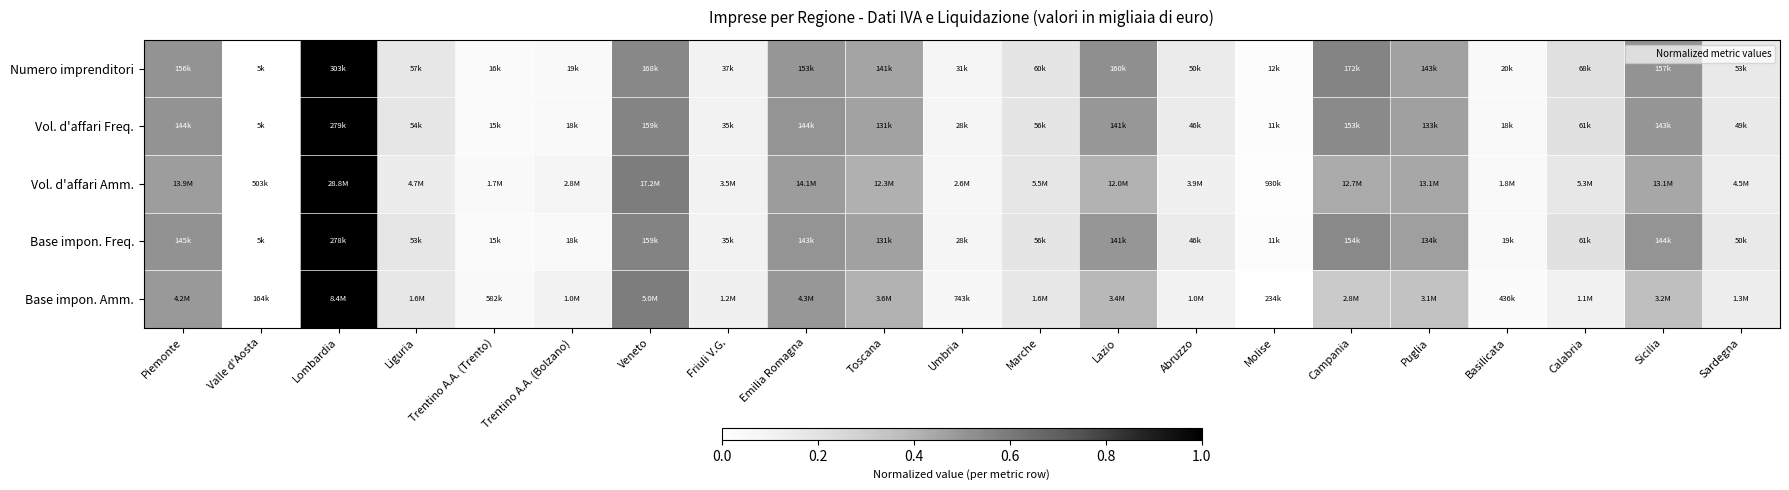

Reading left to right, extract all data points from this chart.

Numero imprenditori: Piemonte=0.5	Valle d'Aosta=0.0	Lombardia=1.0	Liguria=0.2	Trentino A.A. (Trento)=0.0	Trentino A.A. (Bolzano)=0.0	Veneto=0.5	Friuli V.G.=0.1	Emilia Romagna=0.5	Toscana=0.5	Umbria=0.1	Marche=0.2	Lazio=0.5	Abruzzo=0.2	Molise=0.0	Campania=0.6	Puglia=0.5	Basilicata=0.0	Calabria=0.2	Sicilia=0.5	Sardegna=0.2
Vol. d'affari Freq.: Piemonte=0.5	Valle d'Aosta=0.0	Lombardia=1.0	Liguria=0.2	Trentino A.A. (Trento)=0.0	Trentino A.A. (Bolzano)=0.0	Veneto=0.6	Friuli V.G.=0.1	Emilia Romagna=0.5	Toscana=0.5	Umbria=0.1	Marche=0.2	Lazio=0.5	Abruzzo=0.1	Molise=0.0	Campania=0.5	Puglia=0.5	Basilicata=0.0	Calabria=0.2	Sicilia=0.5	Sardegna=0.2
Vol. d'affari Amm.: Piemonte=0.5	Valle d'Aosta=0.0	Lombardia=1.0	Liguria=0.1	Trentino A.A. (Trento)=0.0	Trentino A.A. (Bolzano)=0.1	Veneto=0.6	Friuli V.G.=0.1	Emilia Romagna=0.5	Toscana=0.4	Umbria=0.1	Marche=0.2	Lazio=0.4	Abruzzo=0.1	Molise=0.0	Campania=0.4	Puglia=0.4	Basilicata=0.0	Calabria=0.2	Sicilia=0.4	Sardegna=0.1
Base impon. Freq.: Piemonte=0.5	Valle d'Aosta=0.0	Lombardia=1.0	Liguria=0.2	Trentino A.A. (Trento)=0.0	Trentino A.A. (Bolzano)=0.0	Veneto=0.6	Friuli V.G.=0.1	Emilia Romagna=0.5	Toscana=0.5	Umbria=0.1	Marche=0.2	Lazio=0.5	Abruzzo=0.1	Molise=0.0	Campania=0.5	Puglia=0.5	Basilicata=0.1	Calabria=0.2	Sicilia=0.5	Sardegna=0.2
Base impon. Amm.: Piemonte=0.5	Valle d'Aosta=0.0	Lombardia=1.0	Liguria=0.2	Trentino A.A. (Trento)=0.1	Trentino A.A. (Bolzano)=0.1	Veneto=0.6	Friuli V.G.=0.1	Emilia Romagna=0.5	Toscana=0.4	Umbria=0.1	Marche=0.2	Lazio=0.4	Abruzzo=0.1	Molise=0.0	Campania=0.3	Puglia=0.4	Basilicata=0.0	Calabria=0.1	Sicilia=0.4	Sardegna=0.1